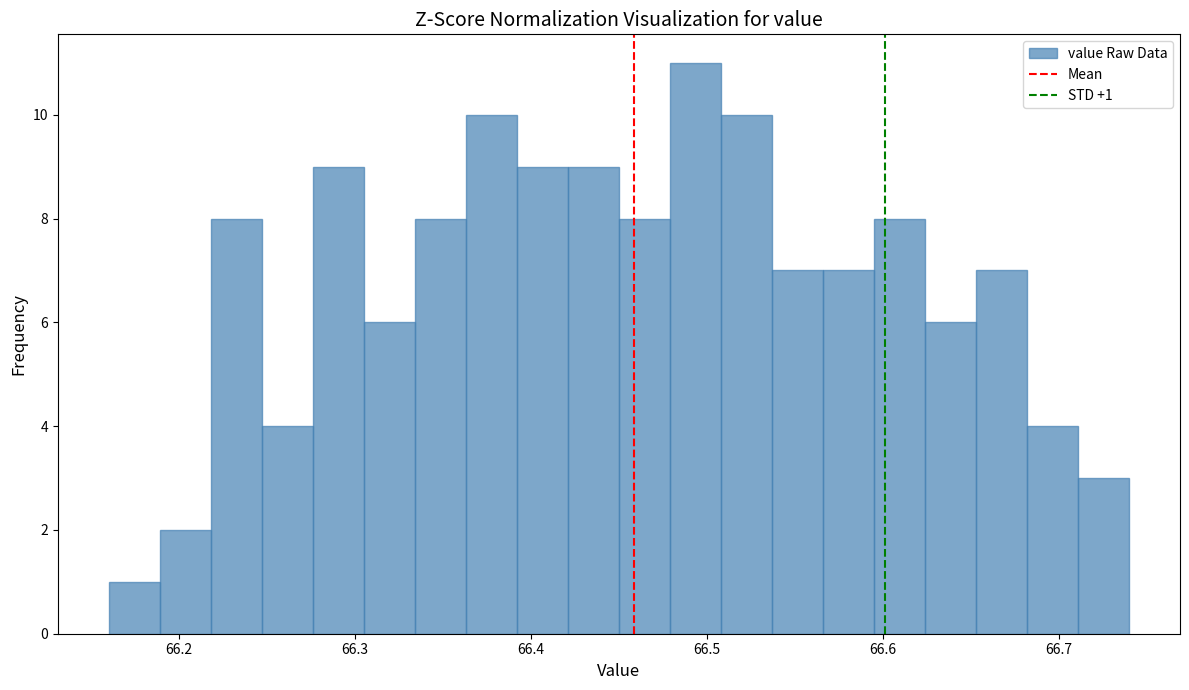

Read against the x-axis, roughly where is the centre of the tallest bar?

66.49